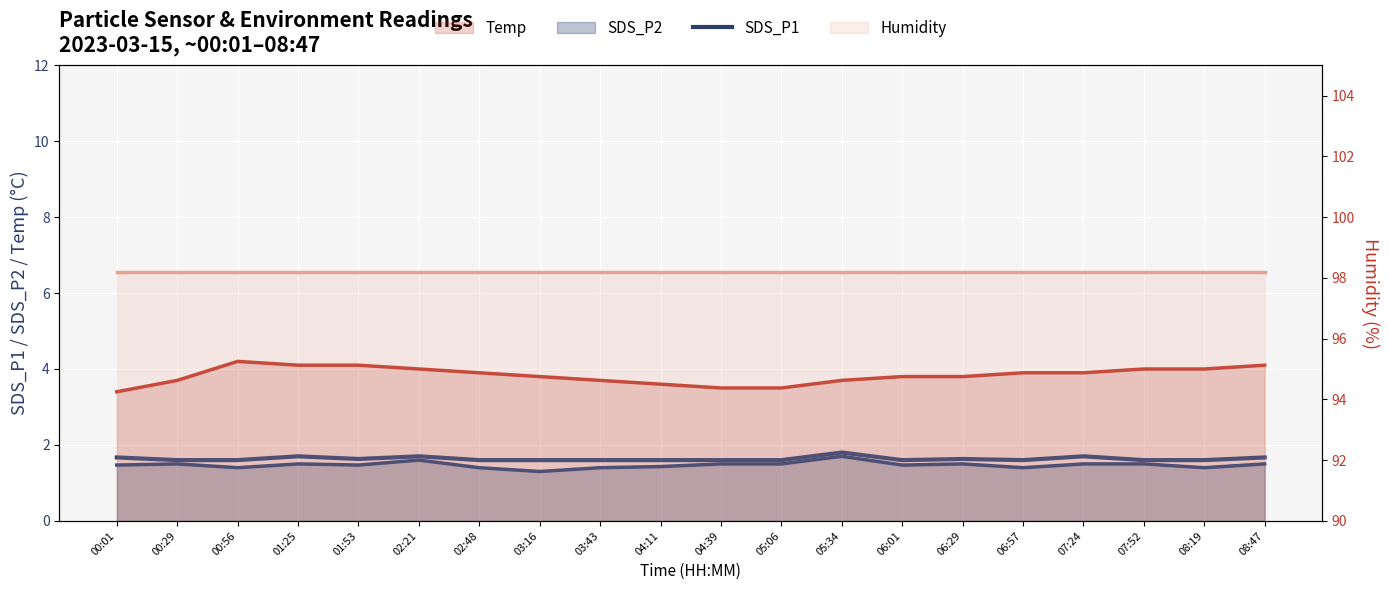

The chart shows a value of 1.7 at 07:24. True or false?

True